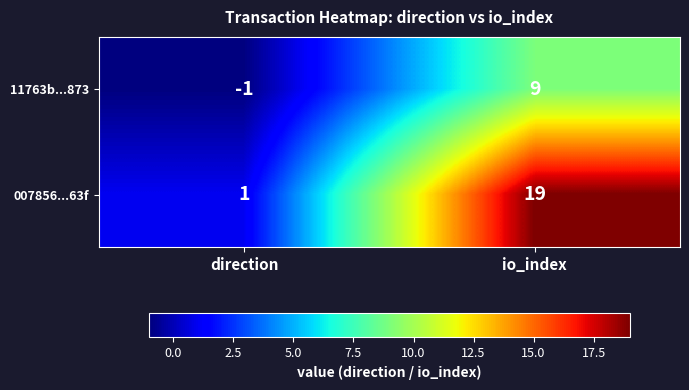

What is the total value across all series at io_index?

28